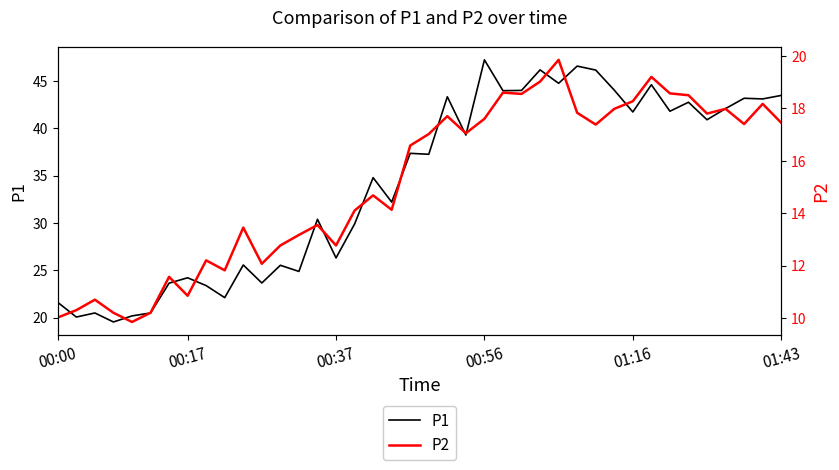

How many interior local valleys does the P1 series have?

15